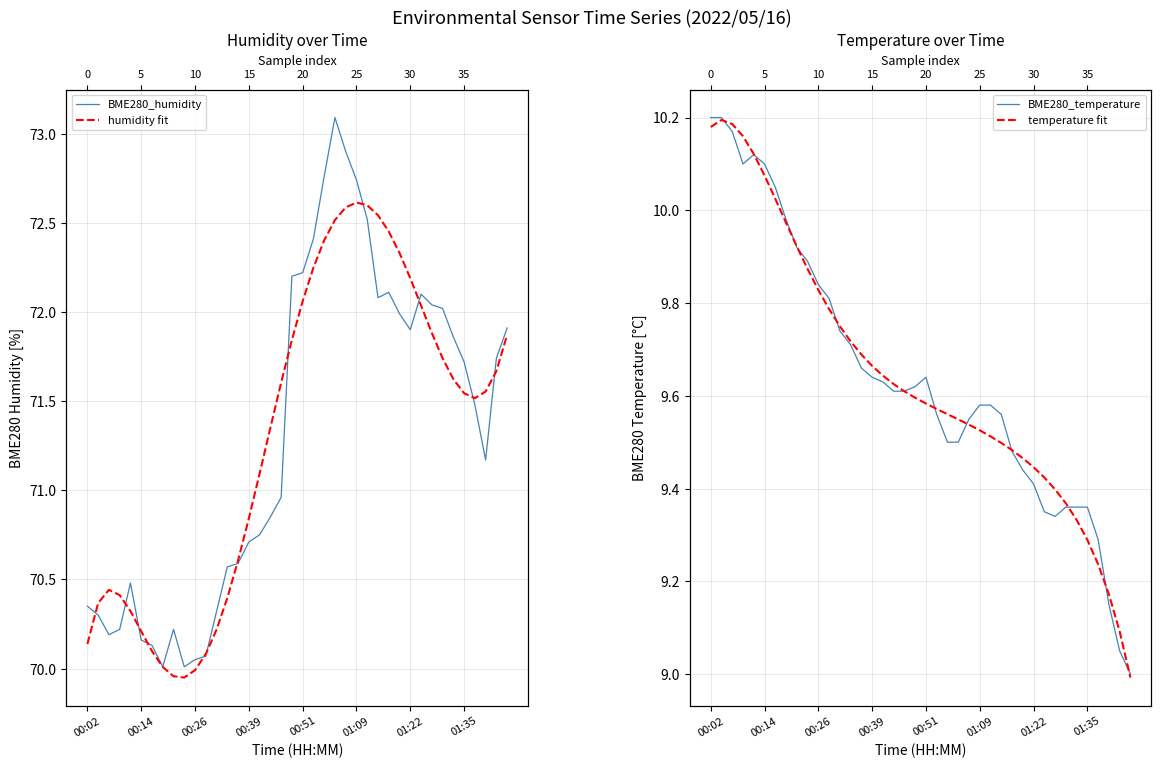

In BME280_humidity, how many points are higher than both neighbors (excluding endpoints)?

5